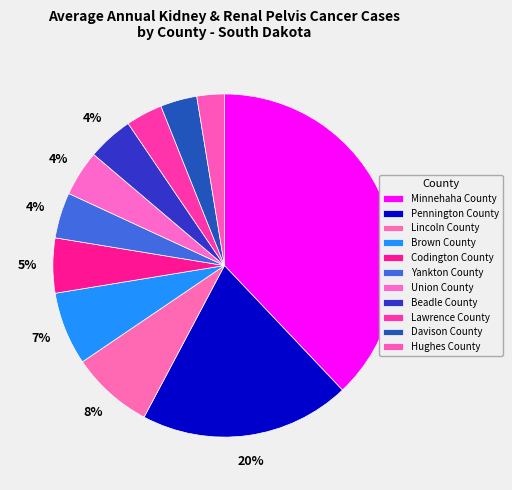

How many segments does this pie chart have?

11